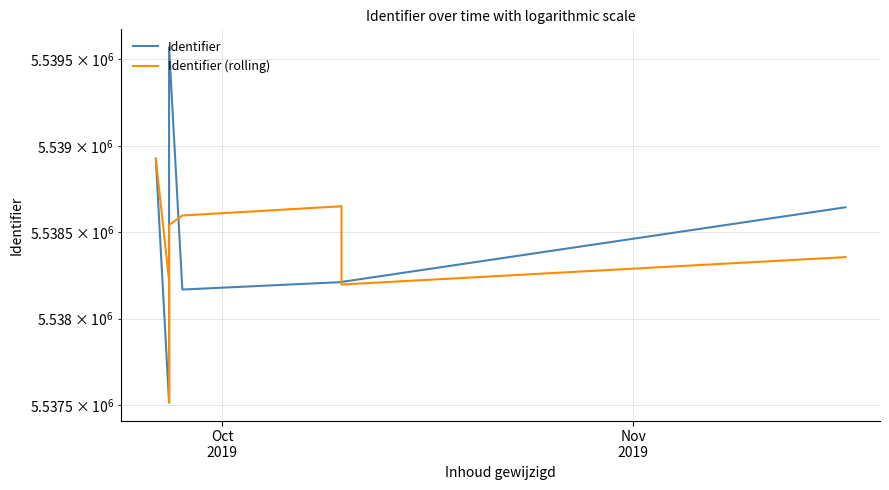

Does the chart display data point markers on the line(s)?

No